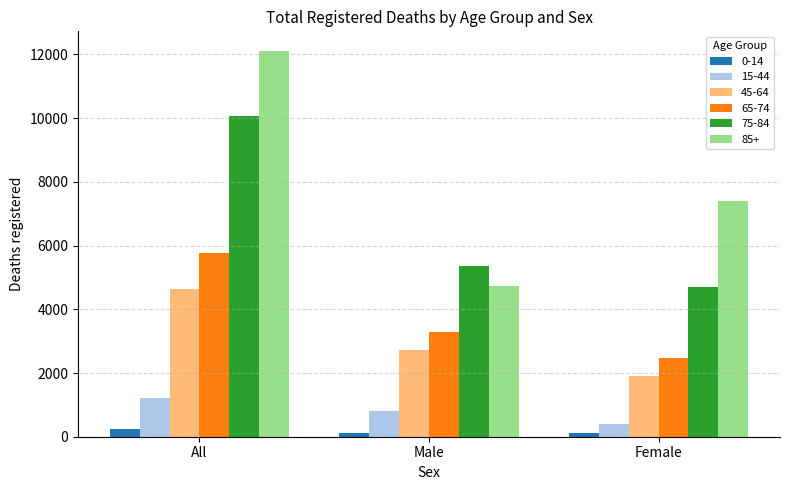

Where does the 0-14 series first go above 125?

All